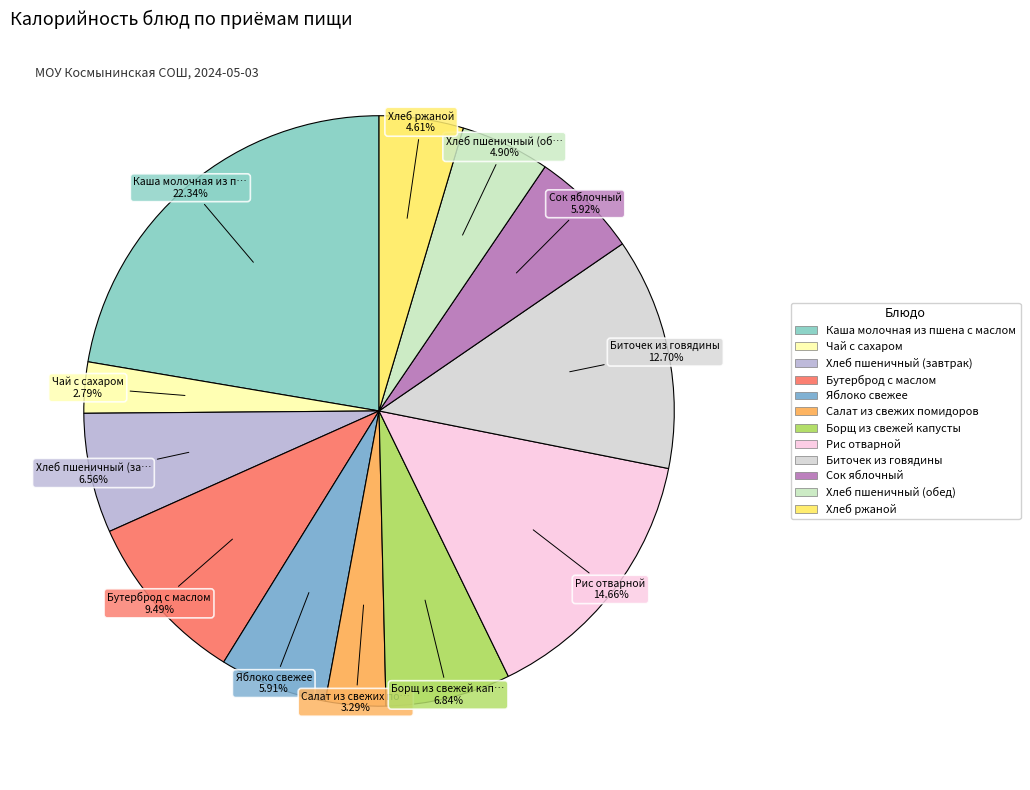

What percentage is the Рис отварной slice, to the nearest percent?

15%